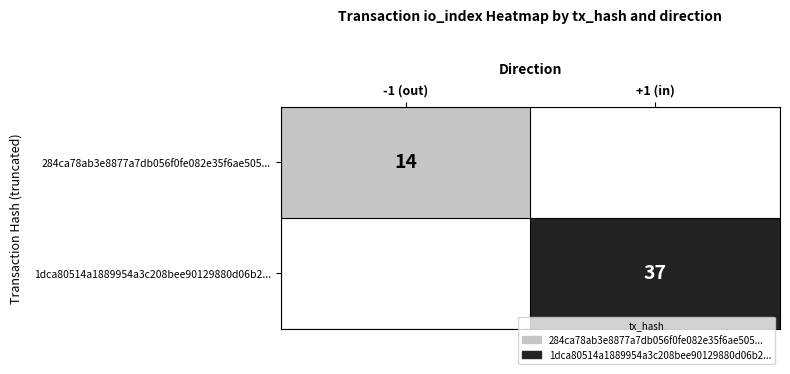

At how many categories does at least one series exceed 31?

1